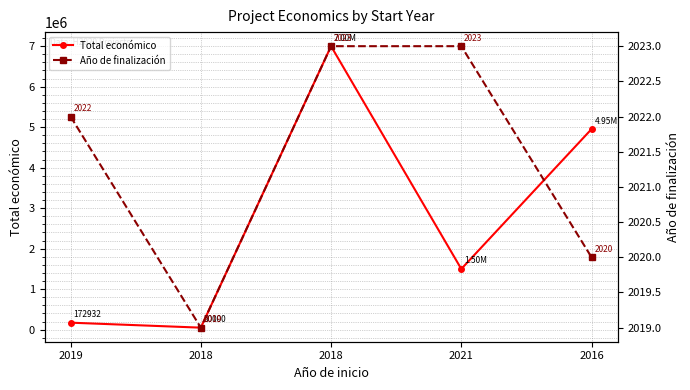

At how many categories does at least one series exceed 1565990?

2